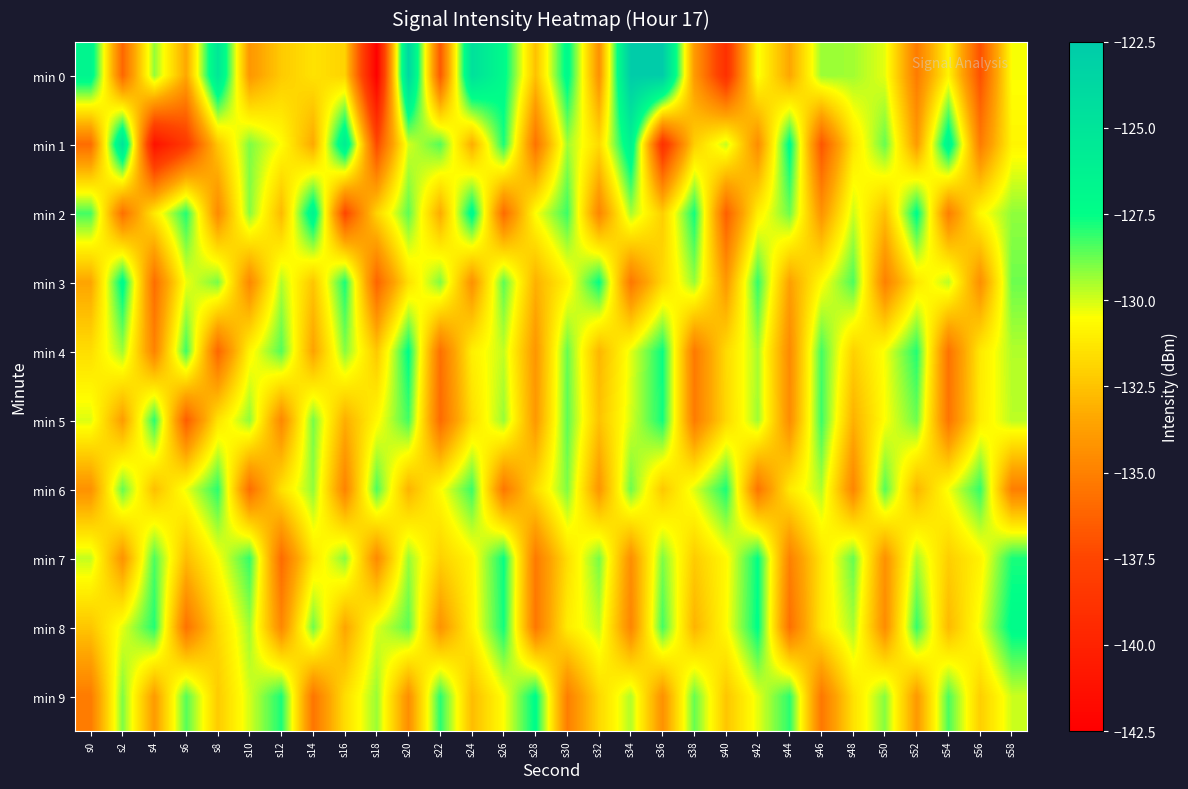

What is the total value across all series at s18?

-1333.3